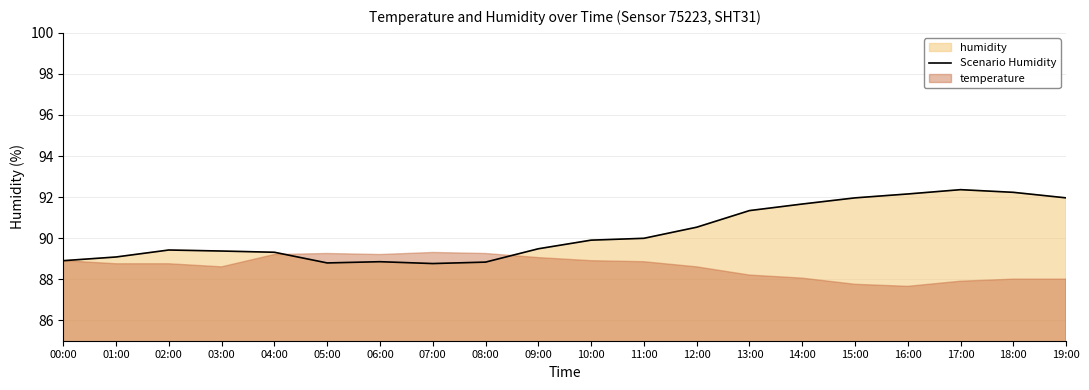

True or false: the data has more than 1 interior local peaks.

True